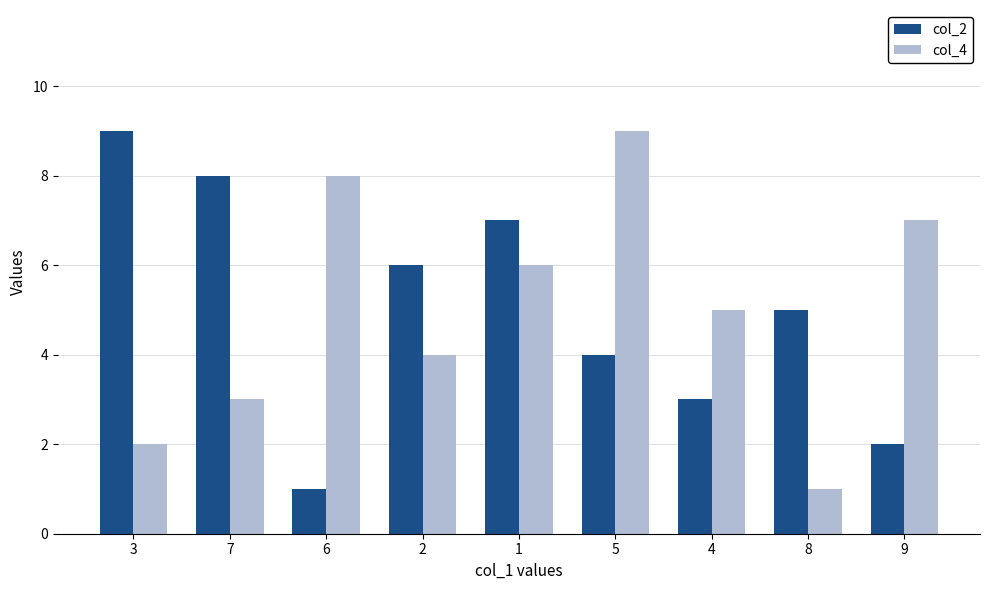

What is the difference between the col_2 values at 5 and 3?

5